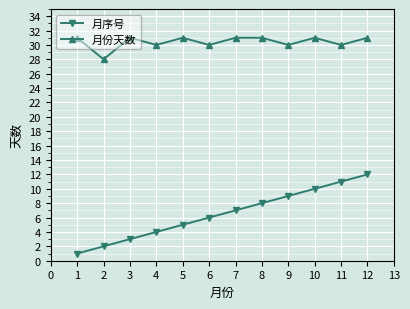

Is it true that 月份天数 equals 31 at 7?

True